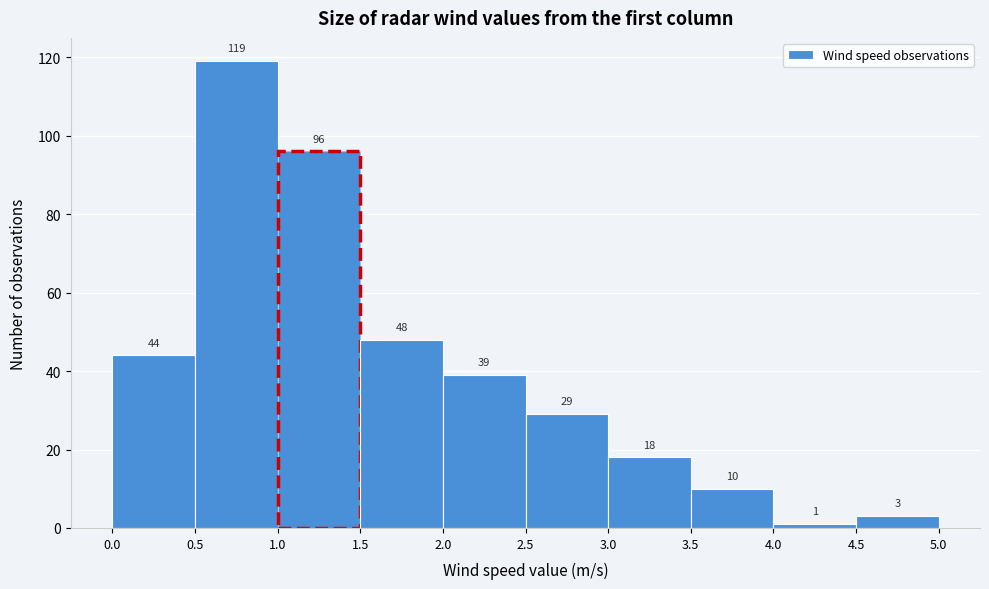

Reading left to right, transcribe this chart: for each bar, give the range it covers on the x-axis and its height.

0.0 to 0.5: 44
0.5 to 1.0: 119
1.0 to 1.5: 96
1.5 to 2.0: 48
2.0 to 2.5: 39
2.5 to 3.0: 29
3.0 to 3.5: 18
3.5 to 4.0: 10
4.0 to 4.5: 1
4.5 to 5.0: 3